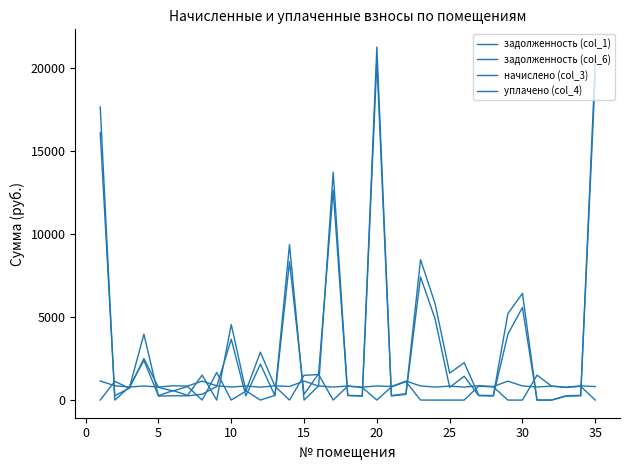

How many lines are shown in the chart?

4